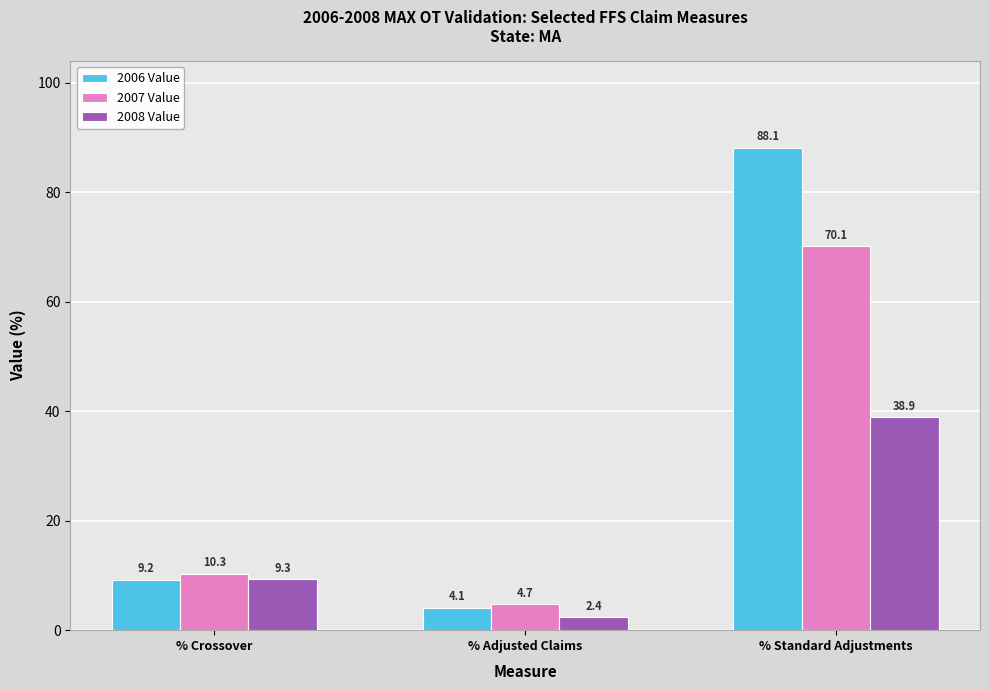

What is the maximum value for 2006 Value?

88.1